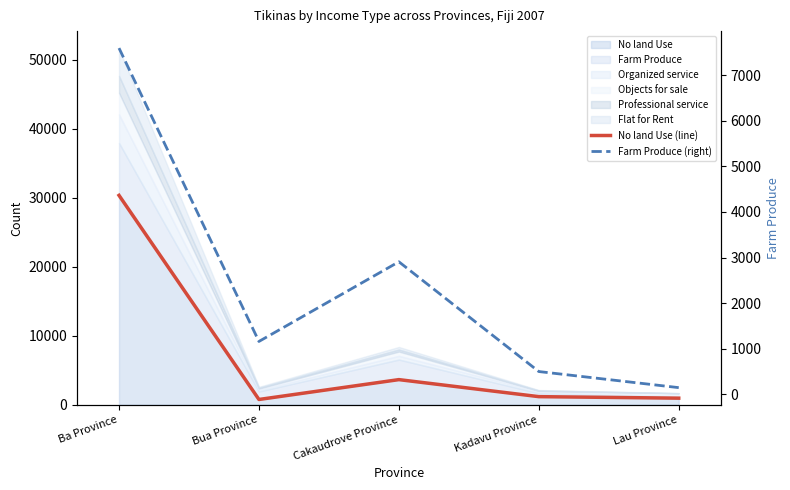

Which label corresponds to the smallest value in the chart?

Lau Province